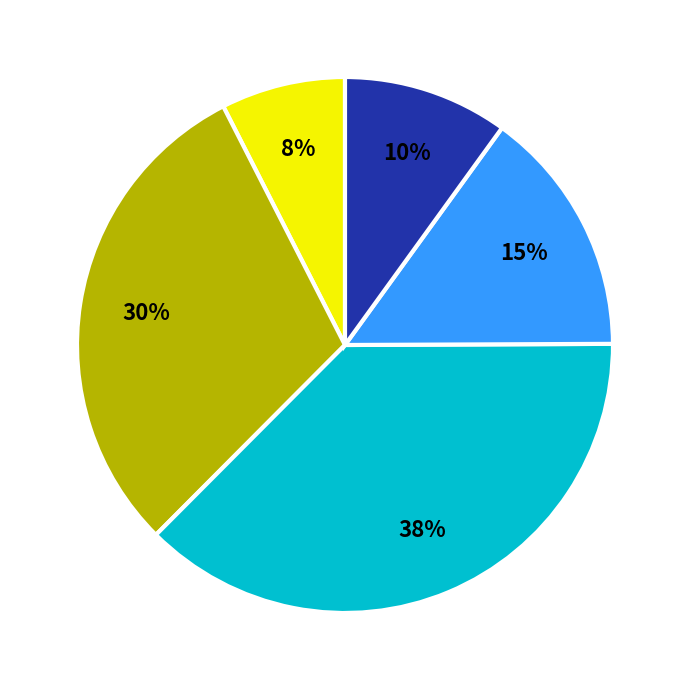

To the nearest percent, what is the difference between the largest and smallest slice percentages?

30%